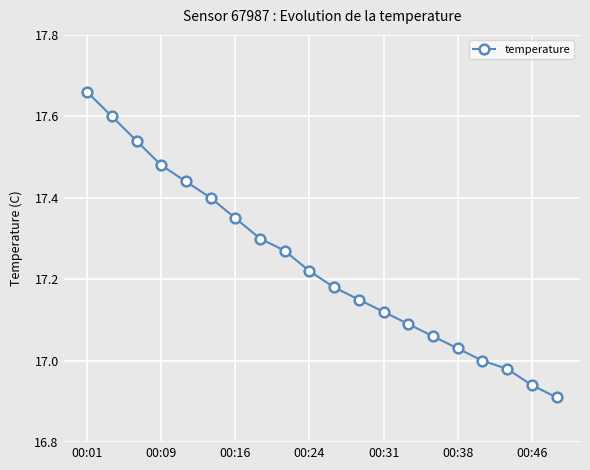

What is the difference between the second highest and second lowest values?

0.7